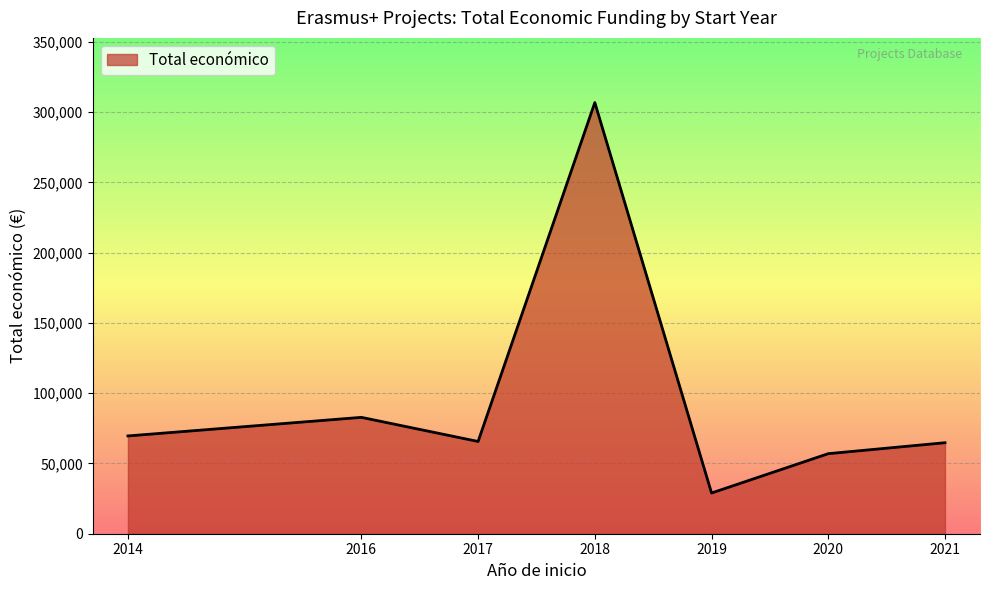

What is the difference between the maximum and minimum values?

277910